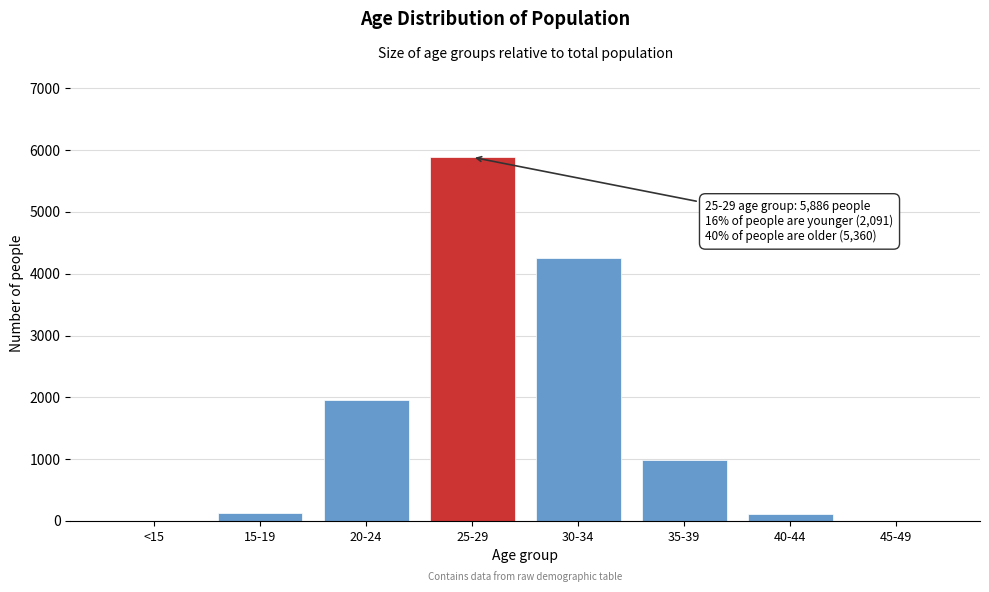

What is the sum of all values?

13337